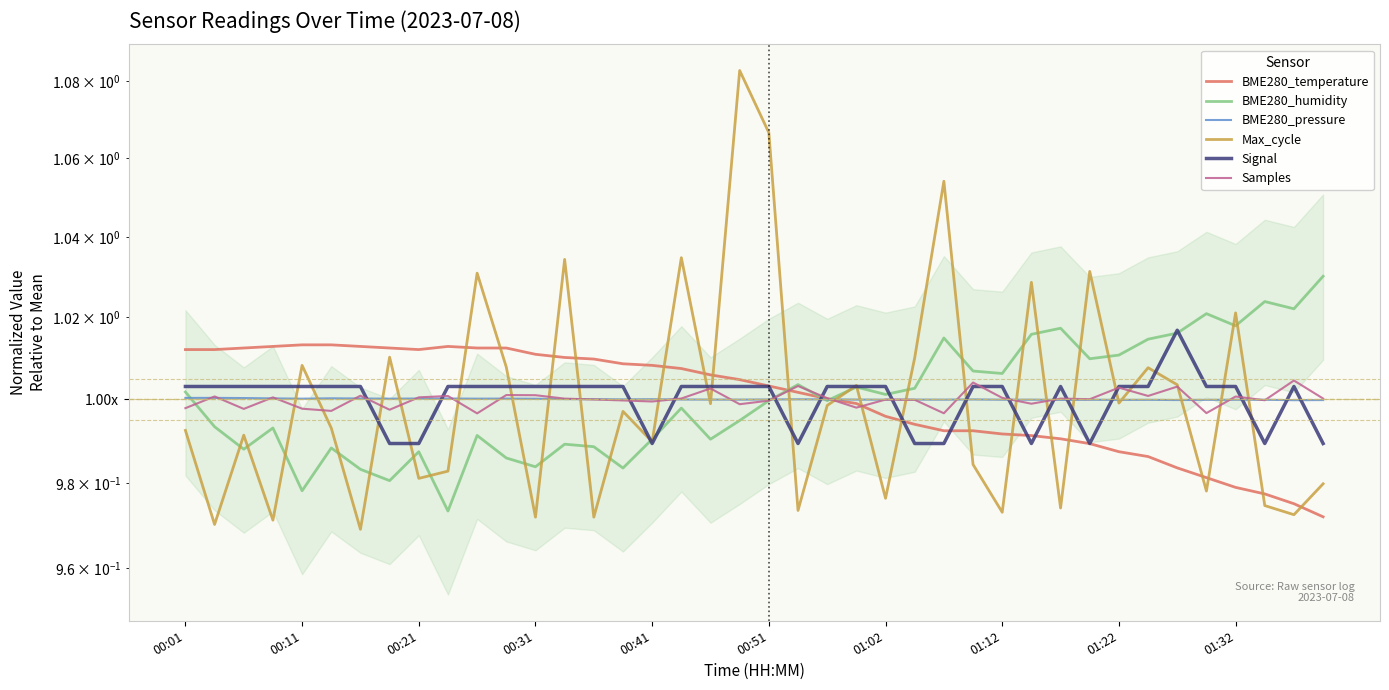

Is it true that Signal equals 1.0 at 33?

True